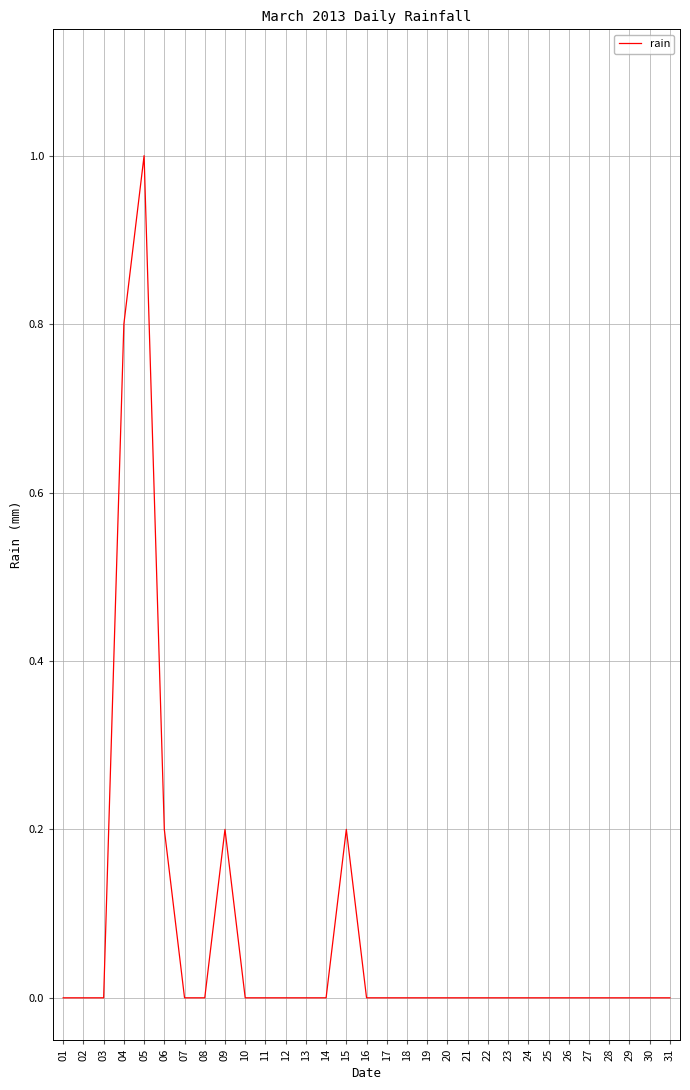

True or false: there are more than 1 points higher than both neighbors.

True